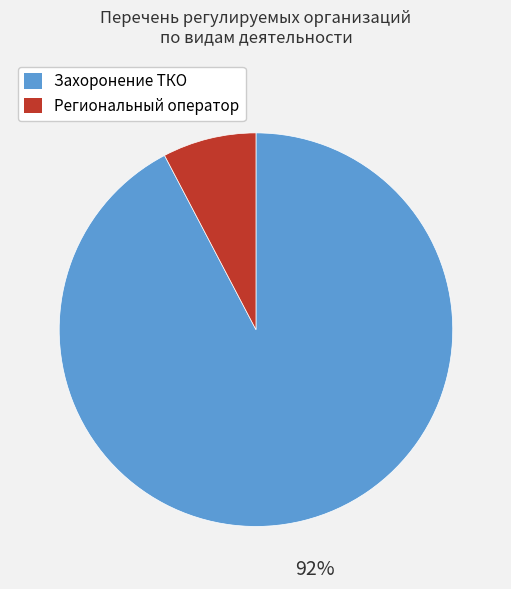

Between Региональный оператор and Захоронение ТКО, which is larger?

Захоронение ТКО